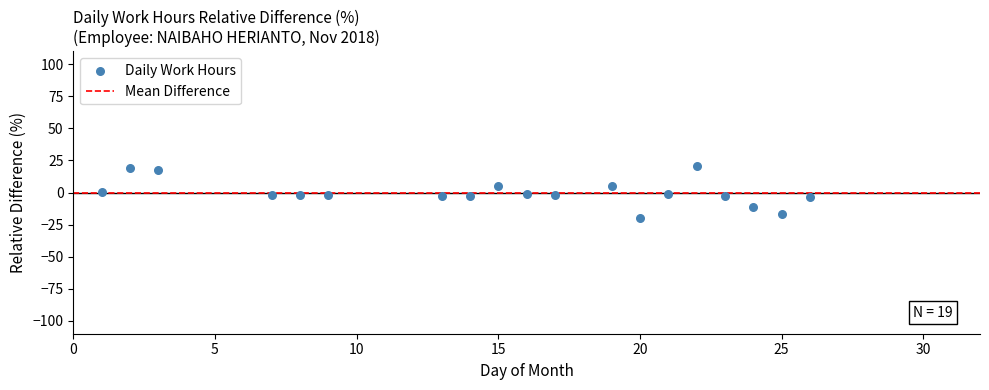

What is the range of Y values (max minus min)?

40.5